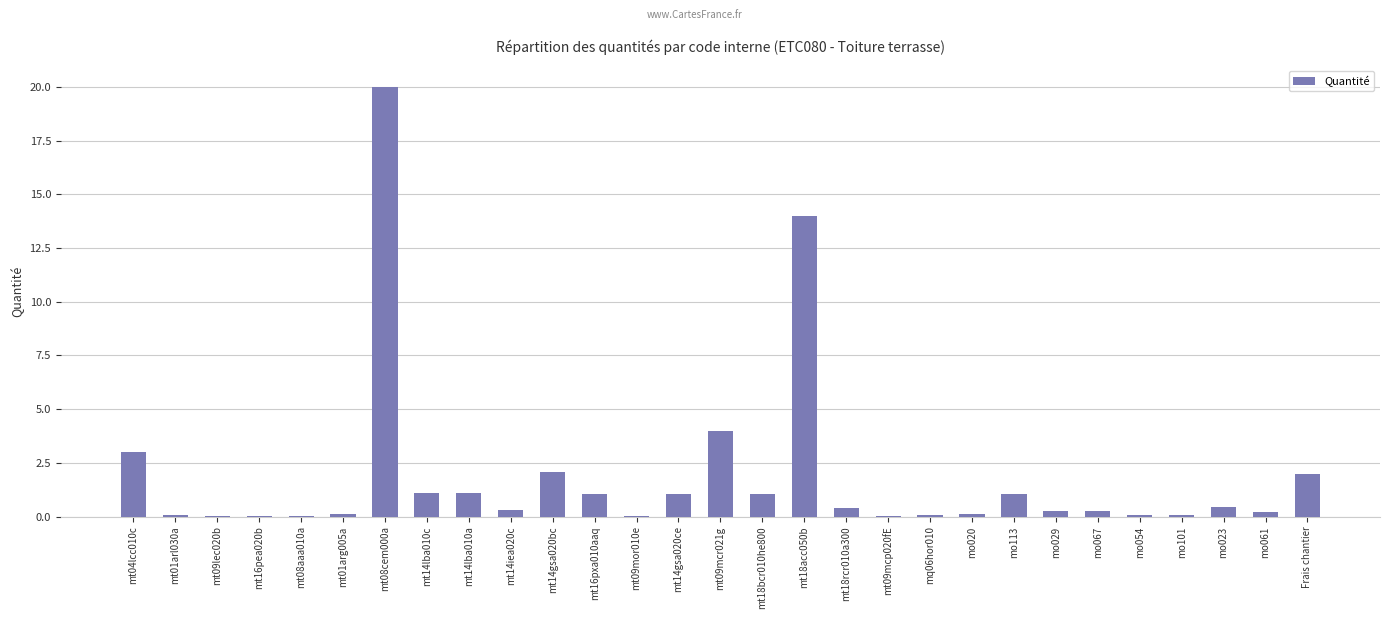

Where is the data nearest to the value 10?

mt18acc050b